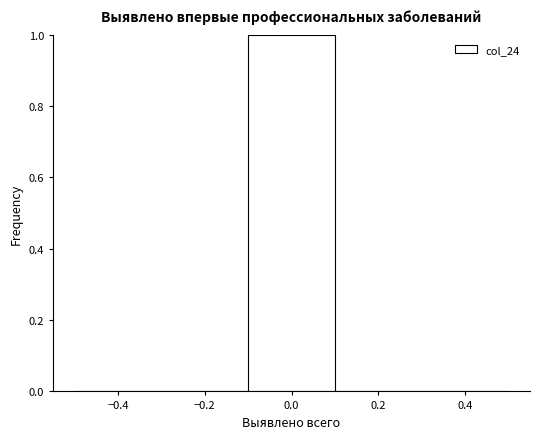

Reading left to right, transcribe this chart: for each bar, give the range it covers on the x-axis and its height. The values are not printed on the chart, so give them approximately, as read against the axis.

-0.5 to -0.3: 0
-0.3 to -0.1: 0
-0.1 to 0.1: 1
0.1 to 0.3: 0
0.3 to 0.5: 0